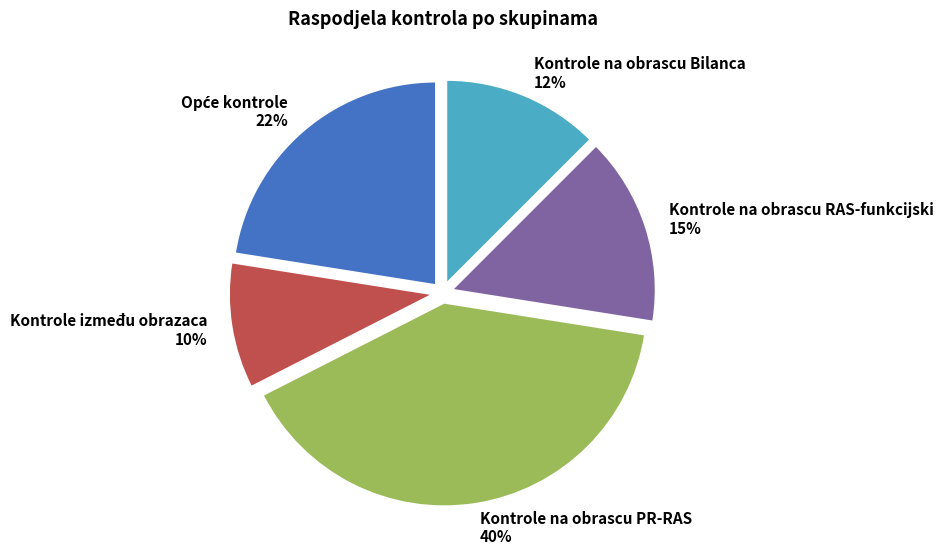

To the nearest percent, what is the difference between the Kontrole na obrascu RAS-funkcijski and Kontrole na obrascu PR-RAS slice percentages?

25%